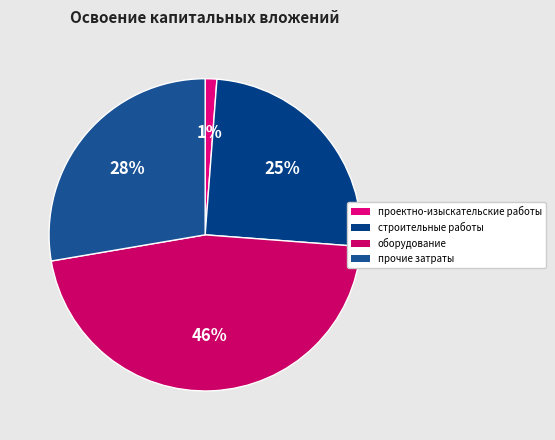

What percentage do оборудование and строительные работы together represent?

71.1%